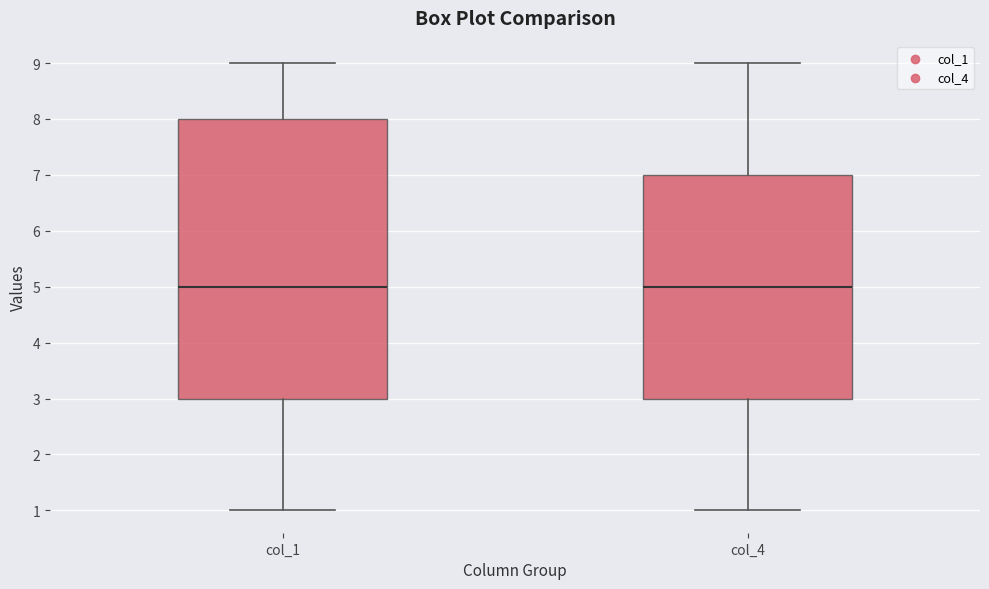

Where is the upper edge of the box for col_1 on the y-axis? The values are not printed on the chart, so give them approximately, as read against the axis.

8